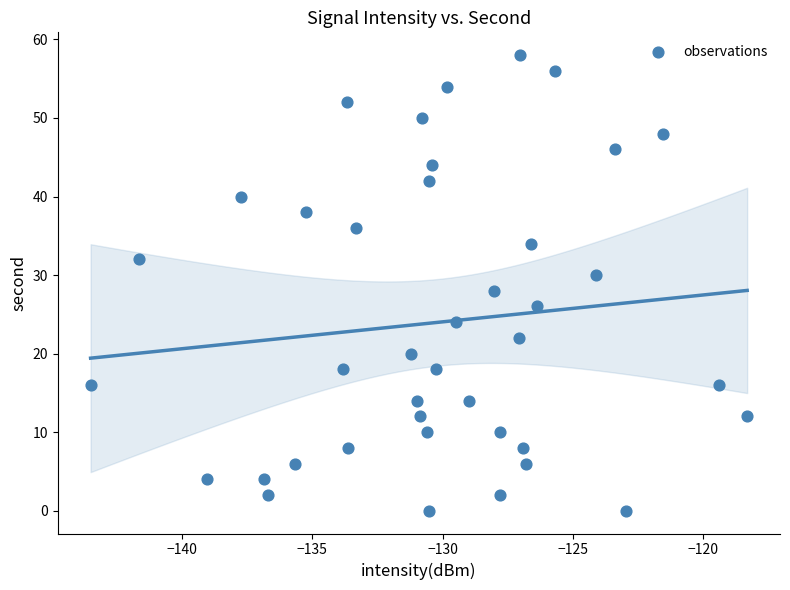

What is the range of Y values (max minus min)?

58